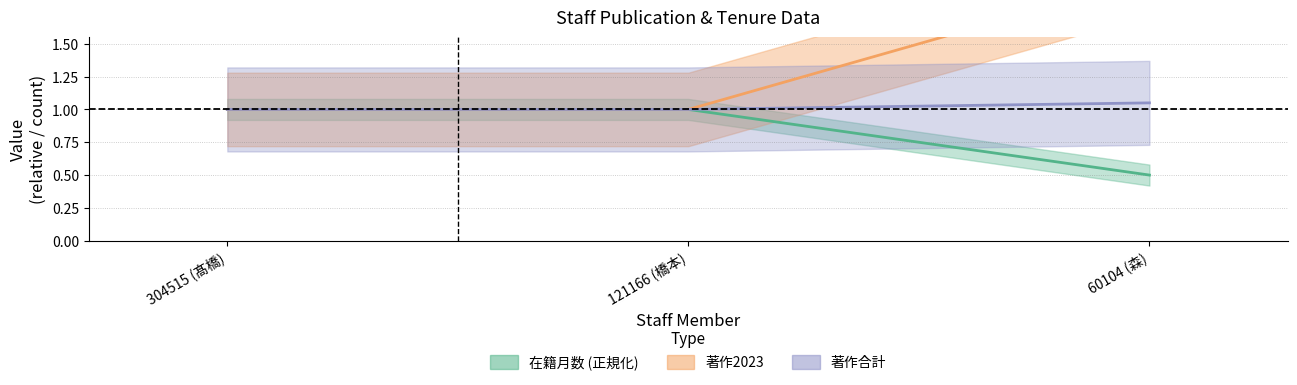

List the labels in order of 著作2023 value, smallest first.

304515 (髙橋), 121166 (橋本), 60104 (森)